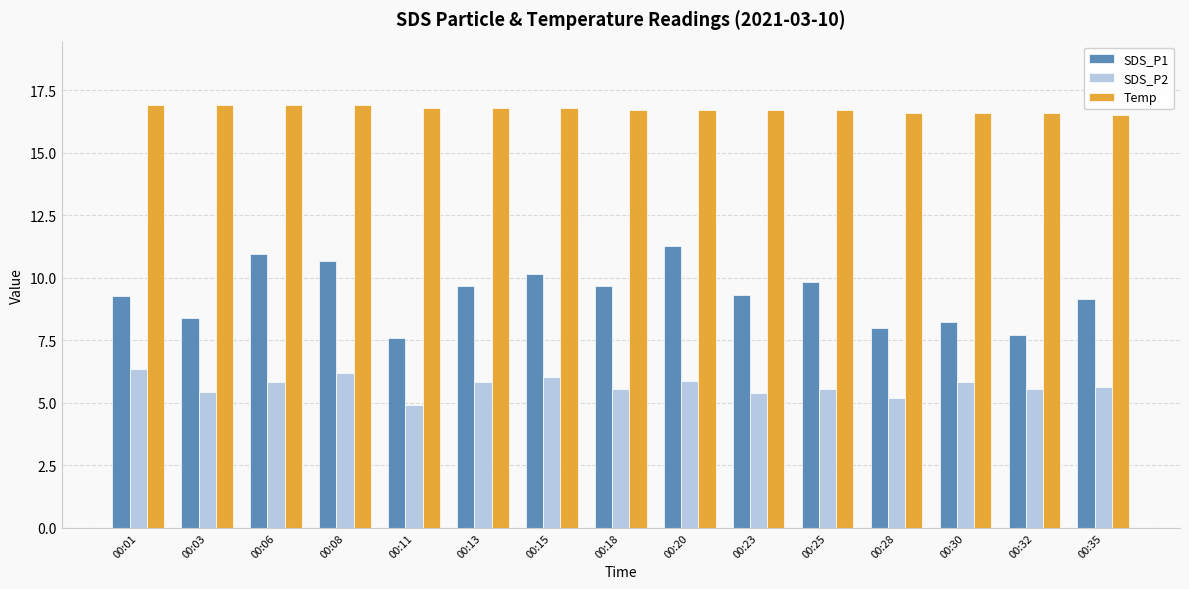

What is the maximum value shown in the chart?

16.9